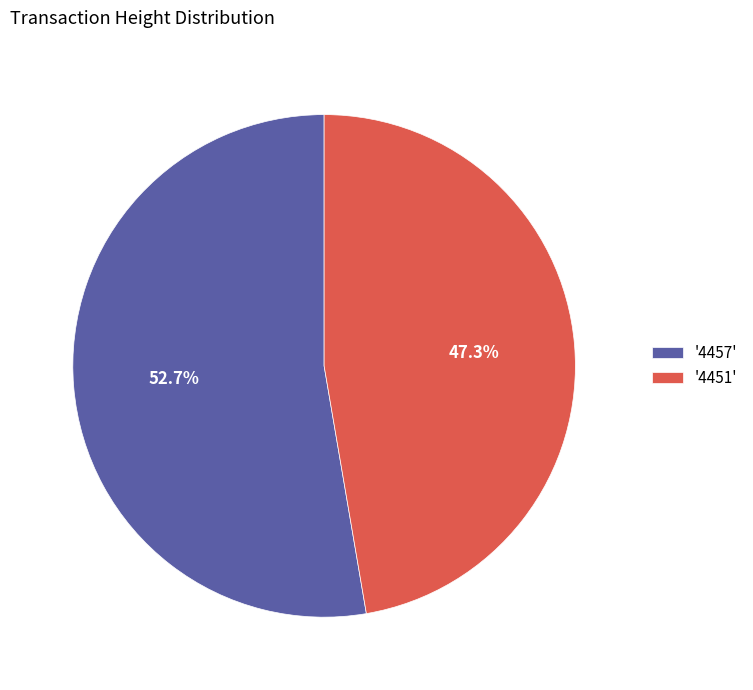

Approximately how many times larger is the value at '4451' compared to '4457'?

0.9